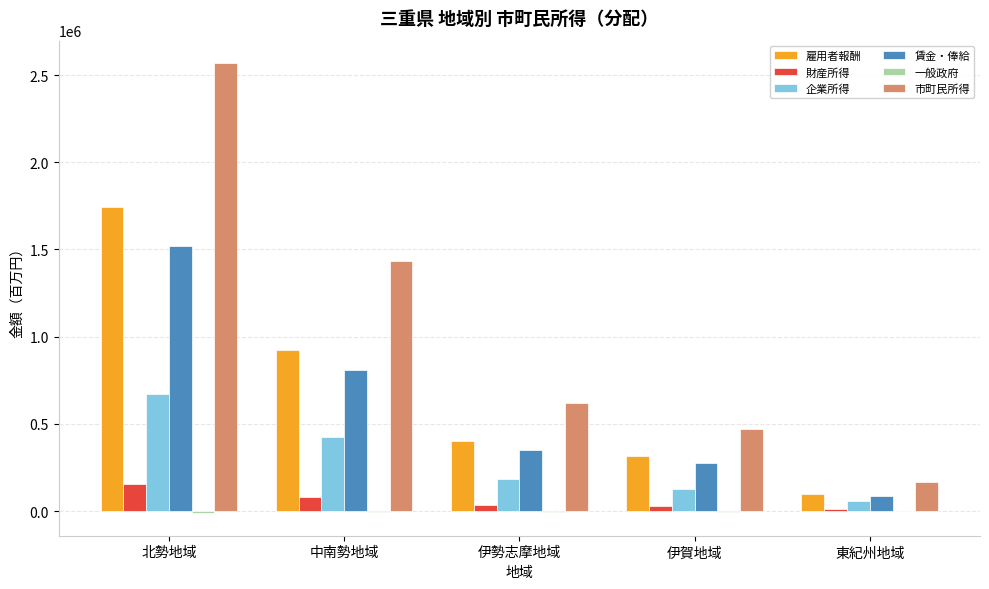

True or false: 雇用者報酬 has a value of 925371 at 中南勢地域.

True